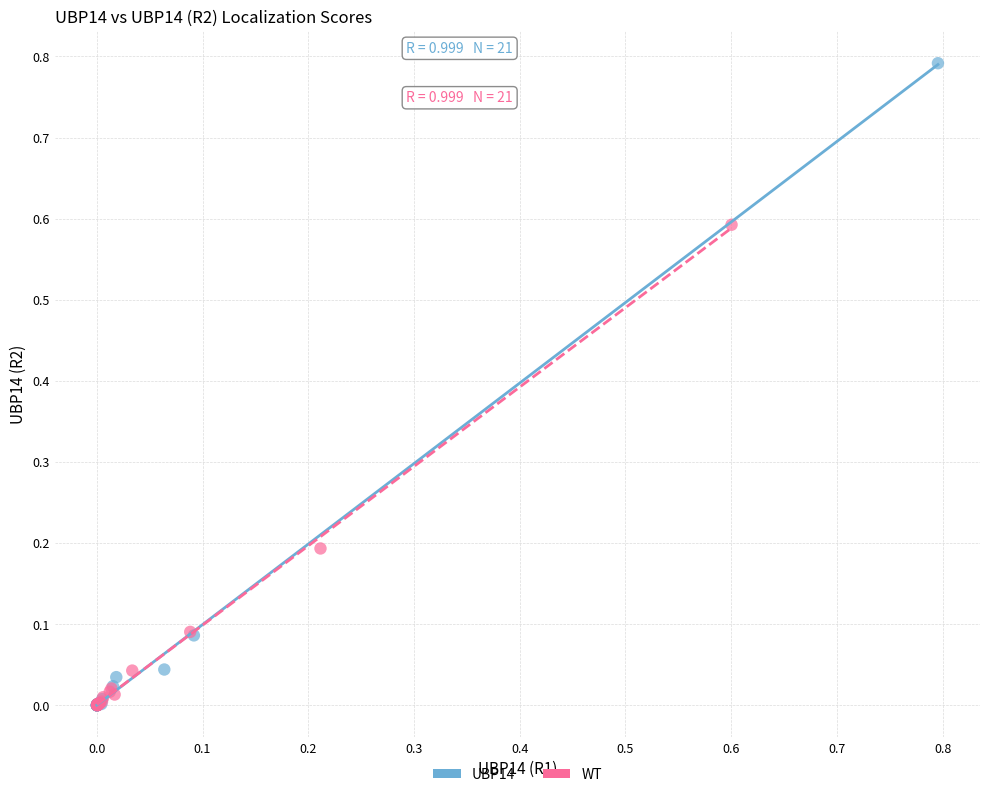

Which series has the largest Y range (max minus min)?

UBP14